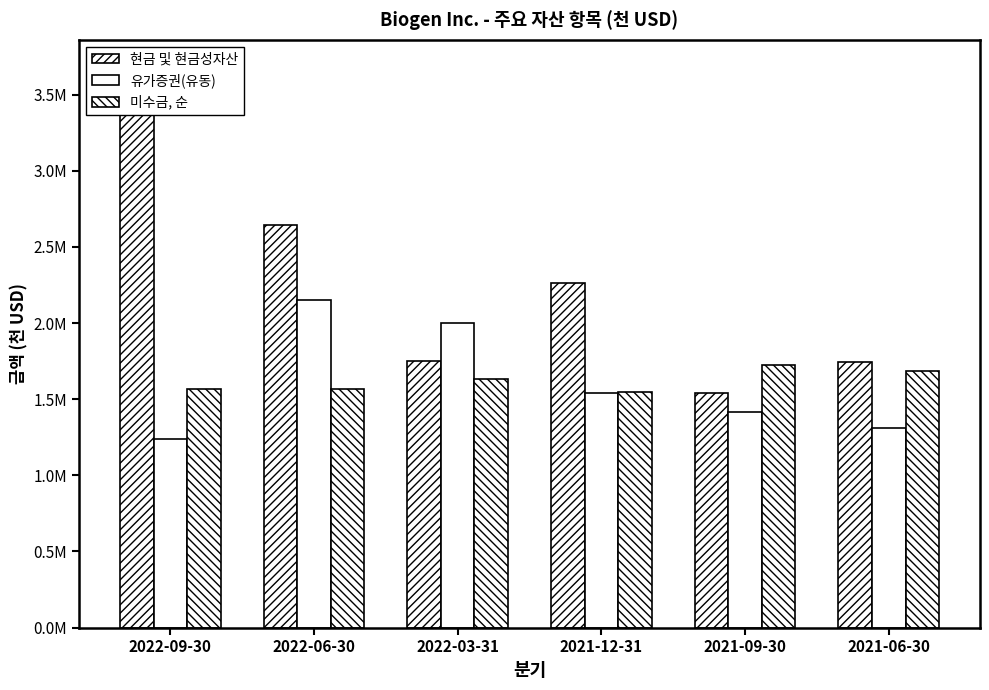

At which category is the sum across all series the highest?

2022-09-30